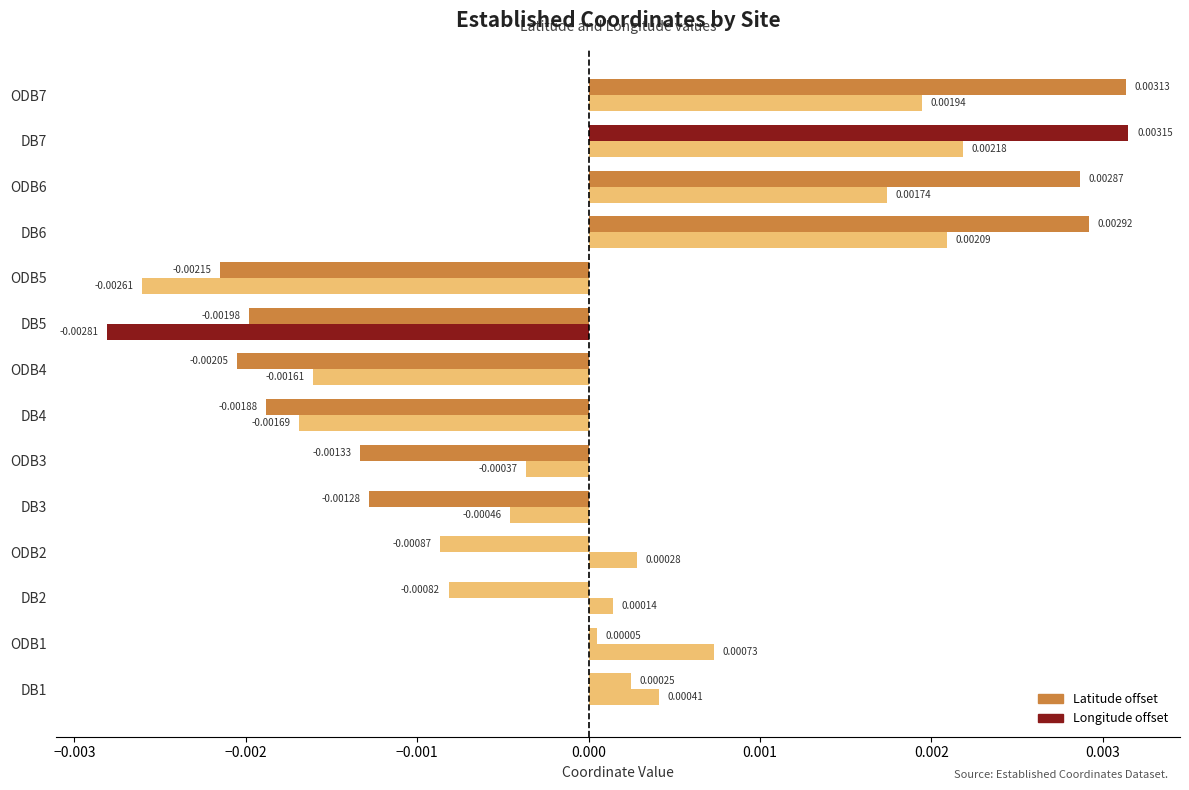

How many categories are shown in the chart?

14